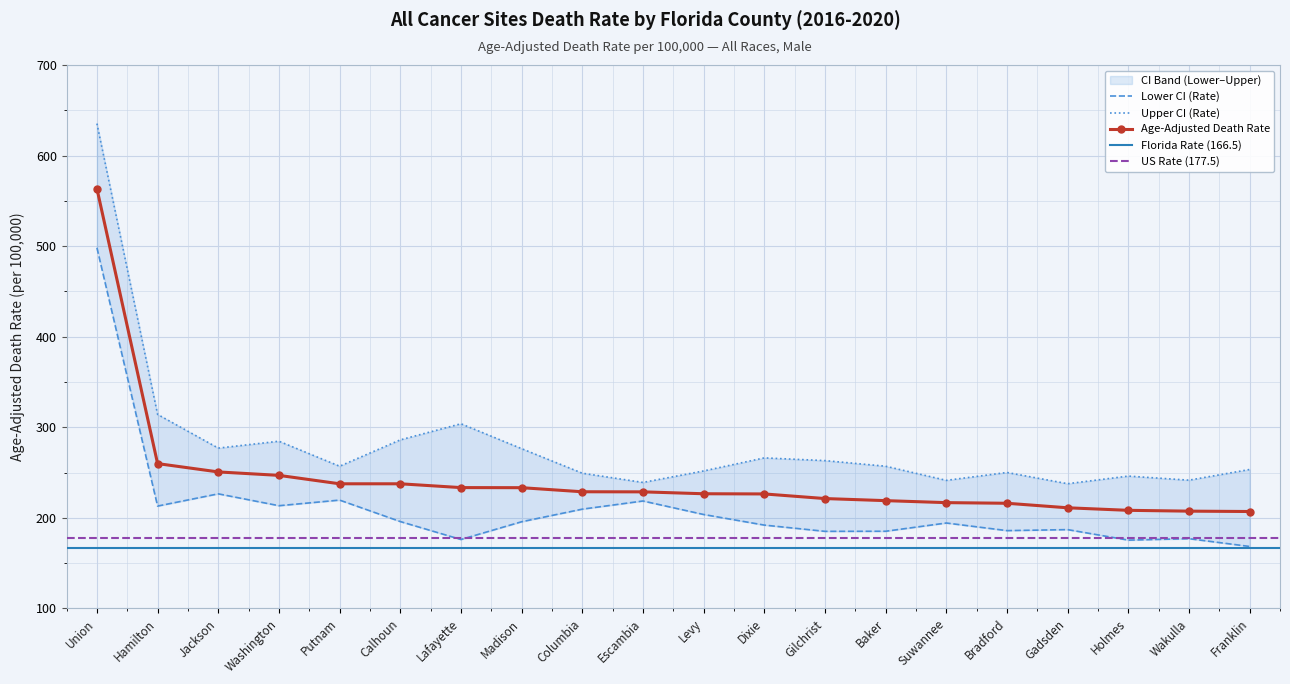

The Age-Adjusted Death Rate series shows 233.3 at Madison. True or false?

True